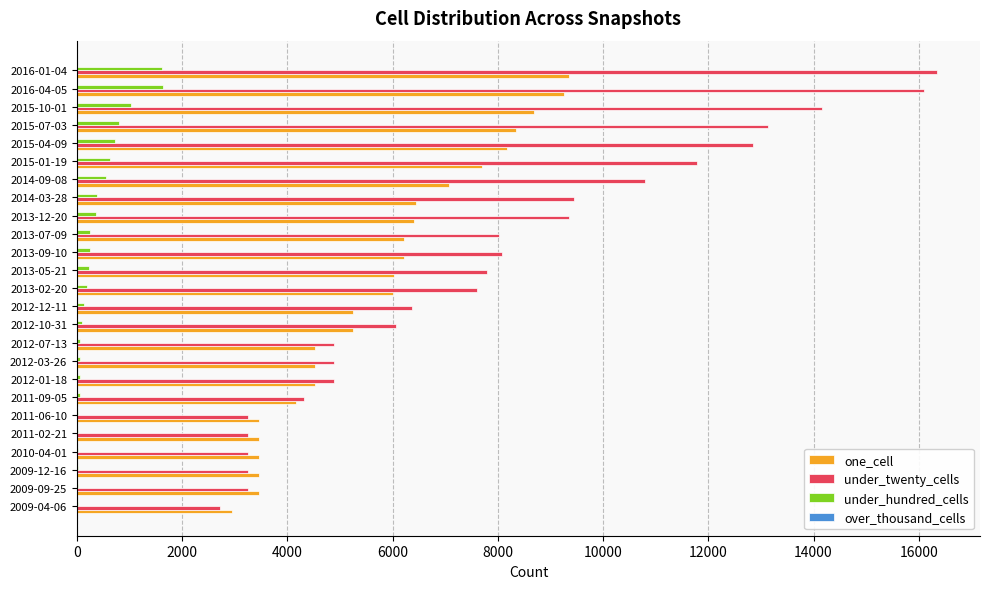

What is the maximum value for one_cell?

9357